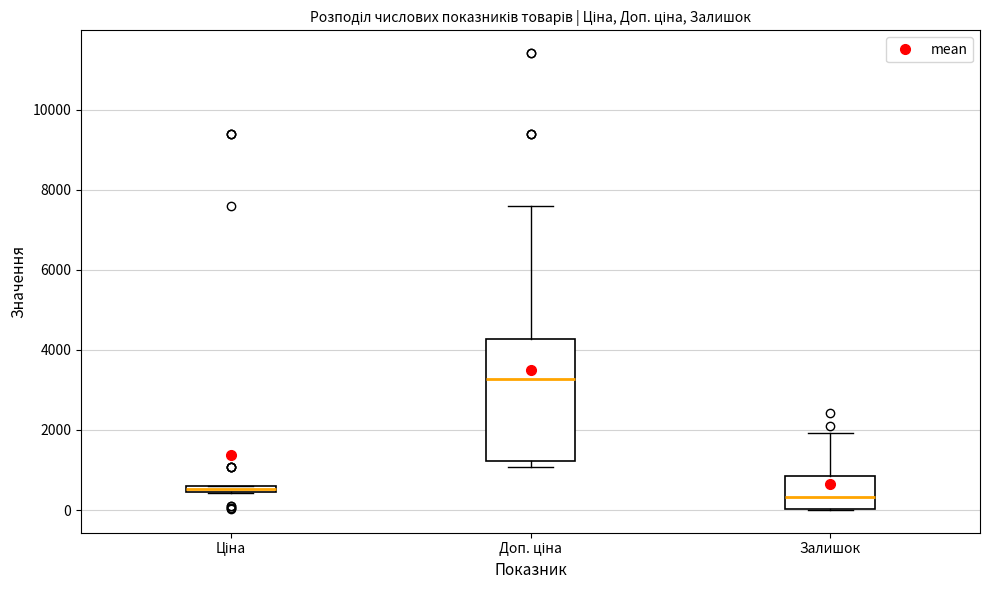

Which box's median line is the highest?

Доп. ціна